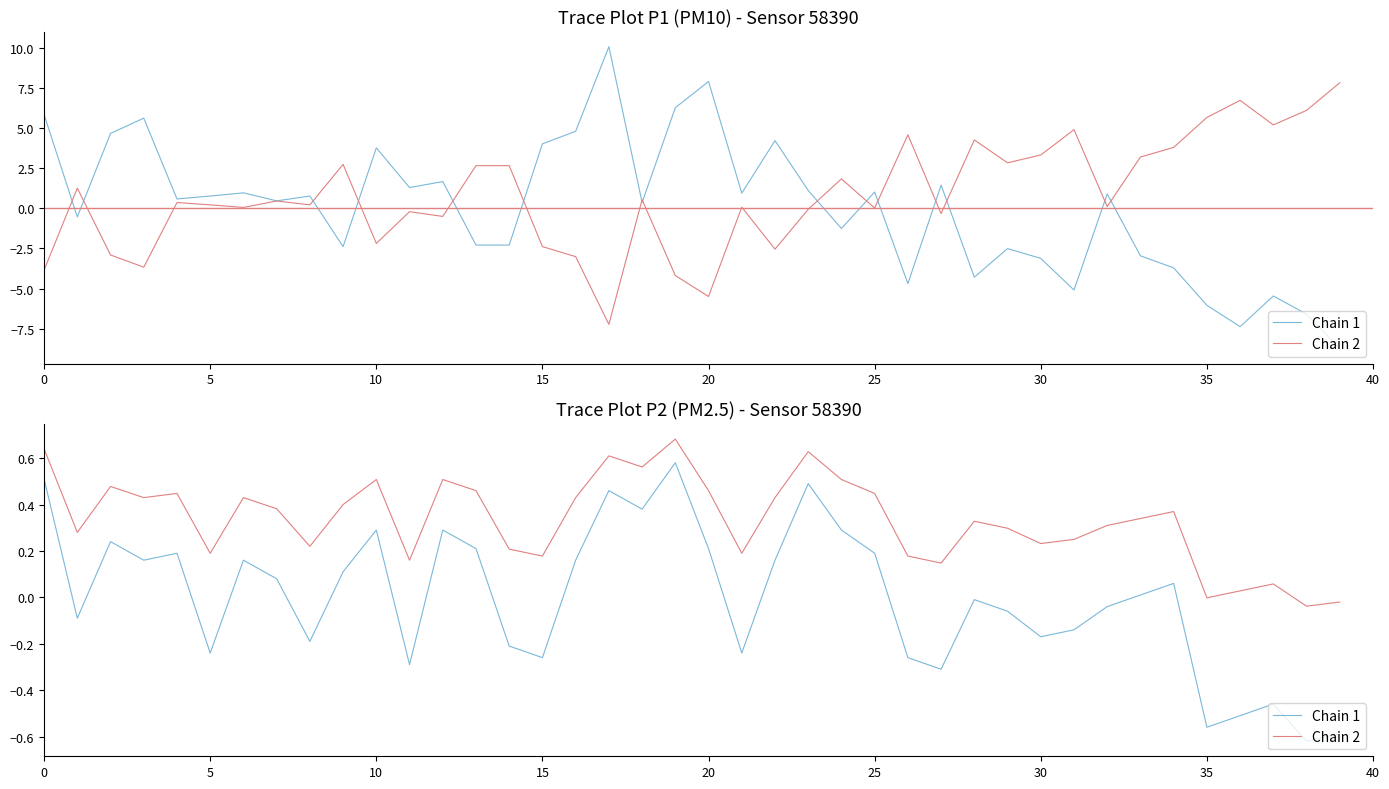

At which category is the sum across all series the highest?

19